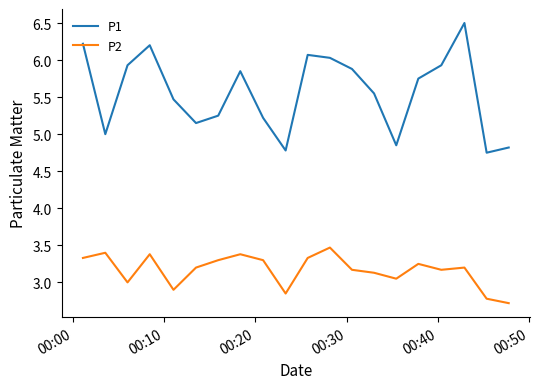

Which series has the widest spread of values?

P1